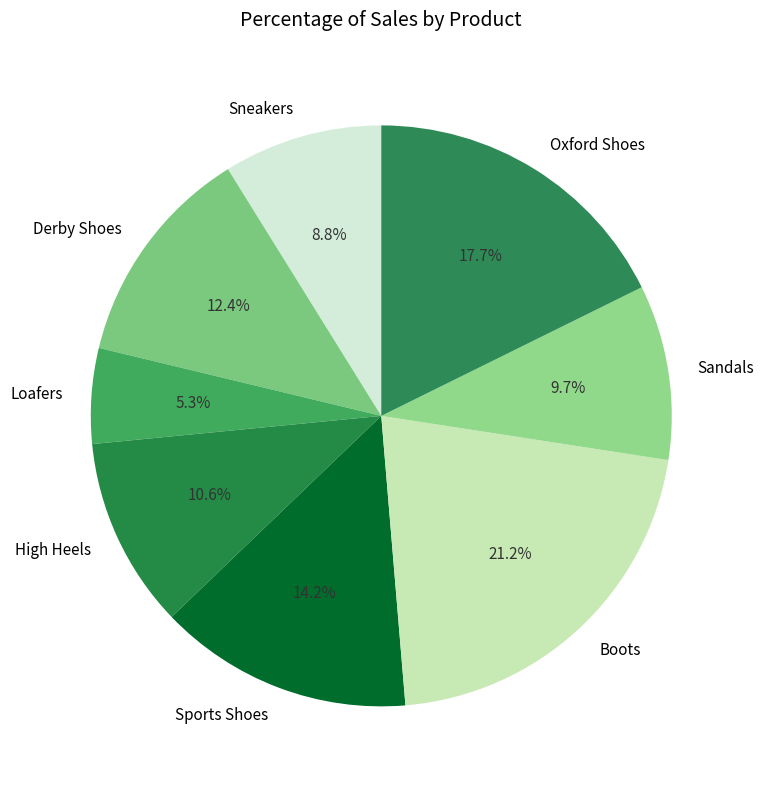

How many segments does this pie chart have?

8